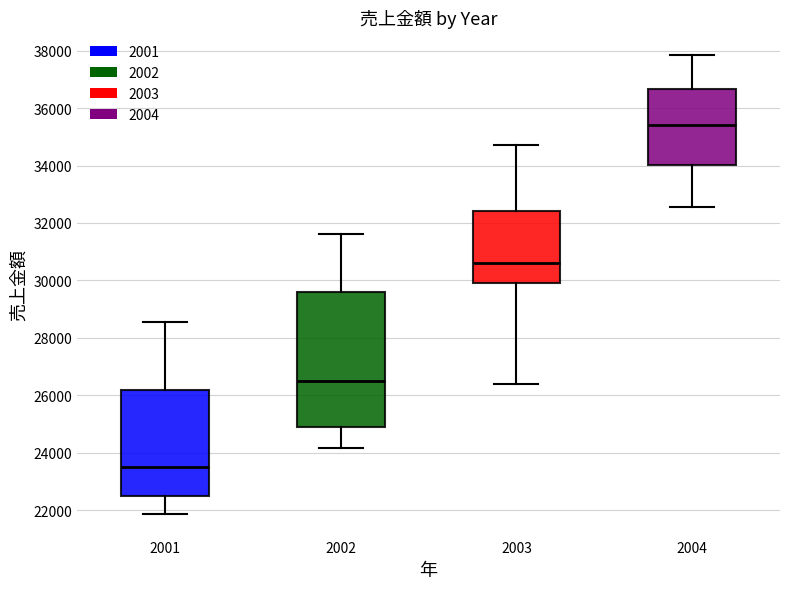

Comparing the boxes themselves (not the whiskers), which one is the tallest?

2002